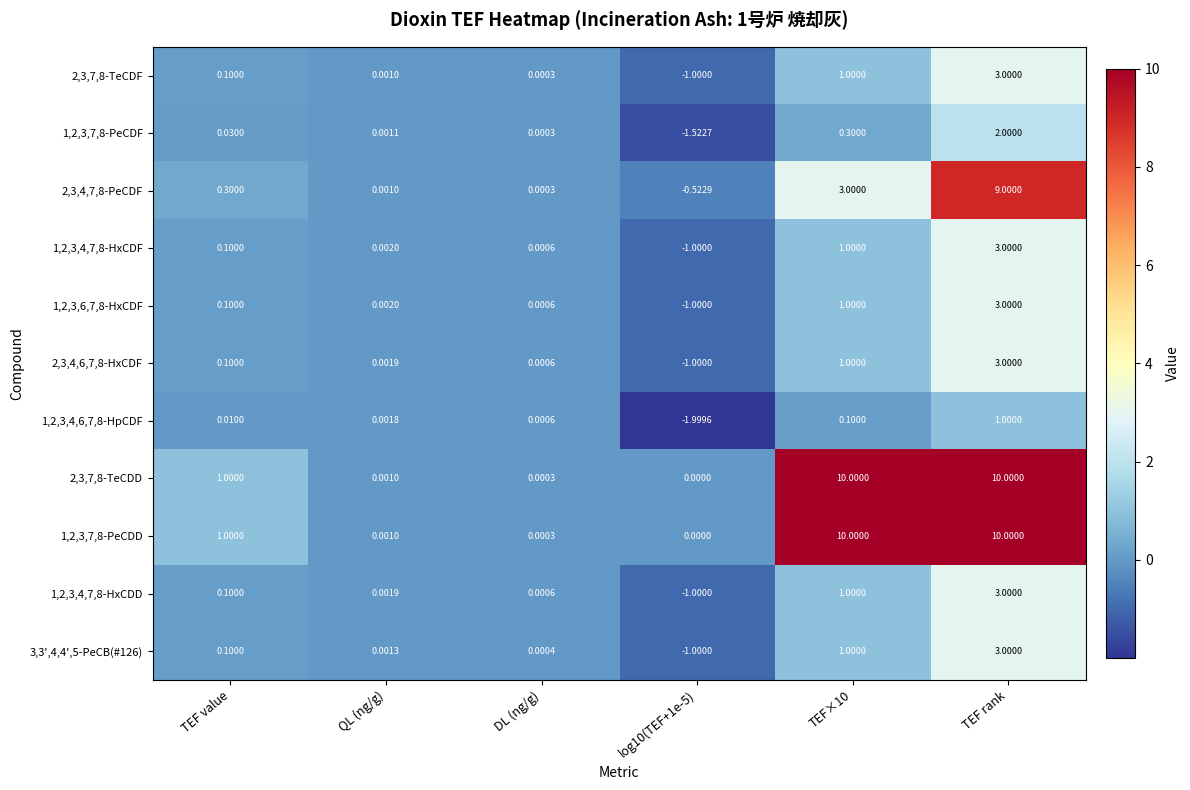

At which category is the sum across all series the highest?

TEF rank